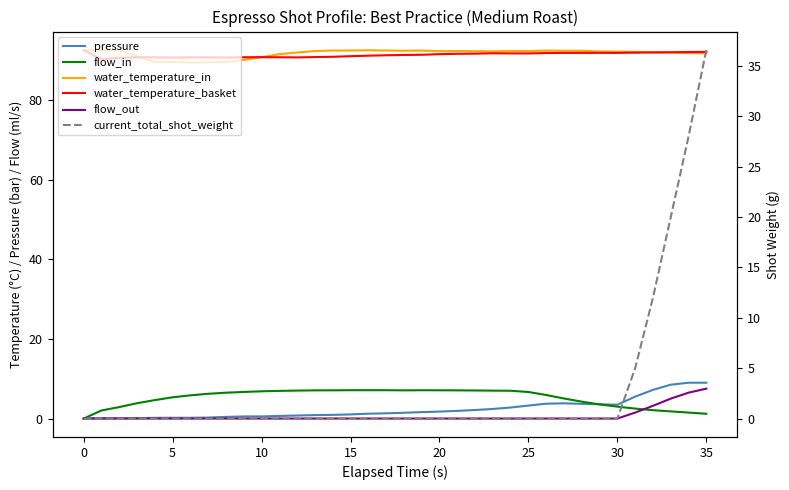

True or false: flow_out and water_temperature_basket cross at least once.

False